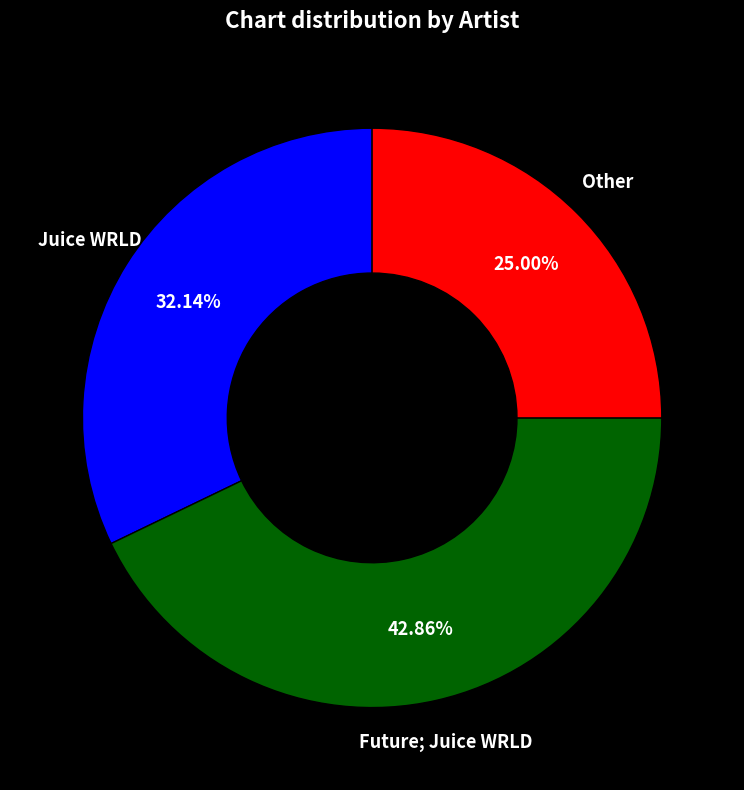

Is there any slice that represents more than half of the pie?

No